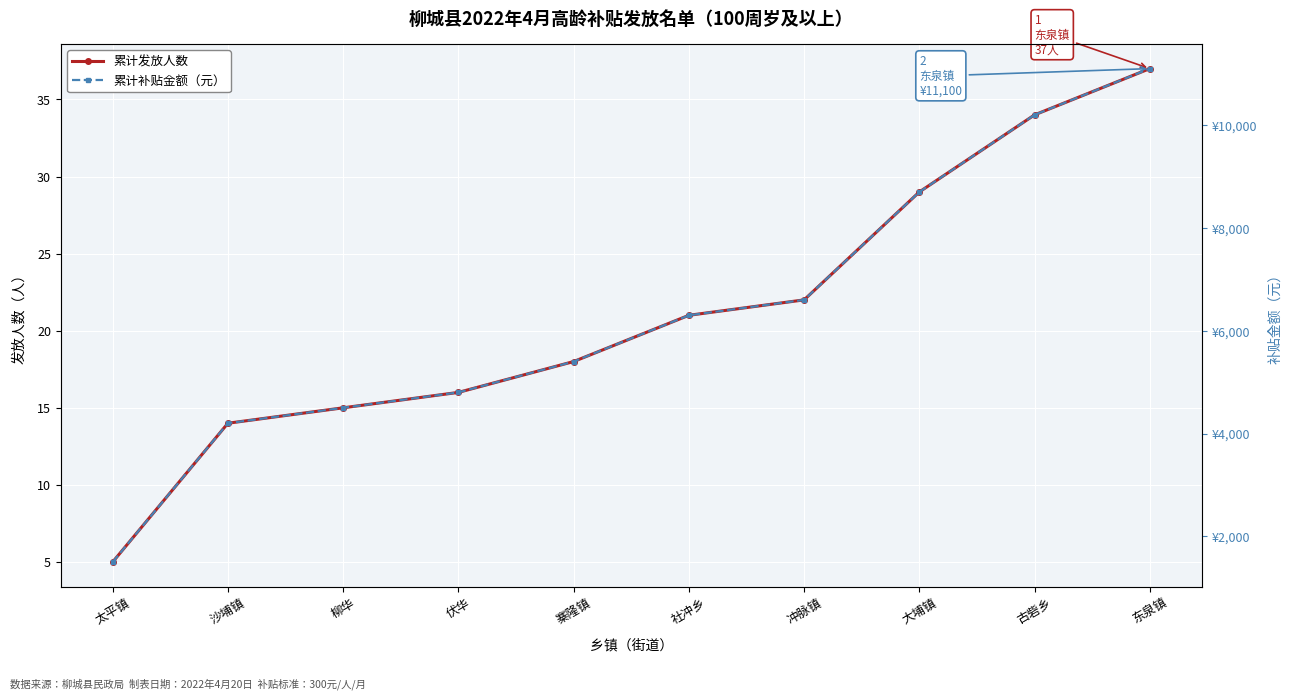

What is the difference between the maximum and minimum values in the 累计补贴金额（元） series?

9600